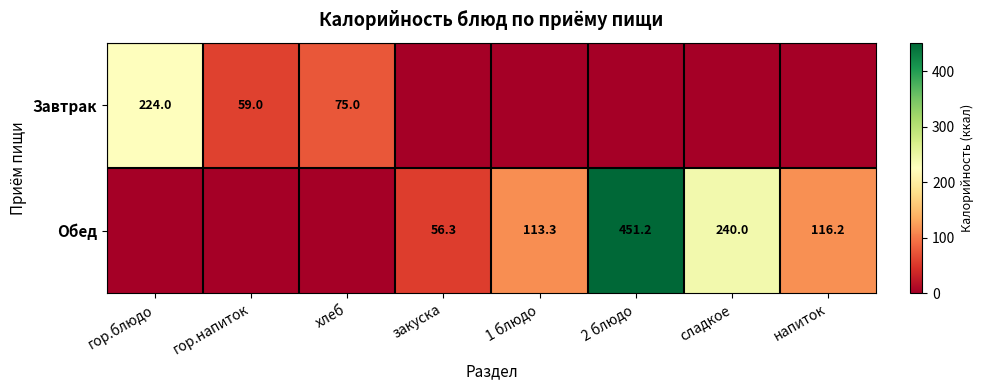

The value of Обед at 1 блюдо is 113.3. True or false?

True